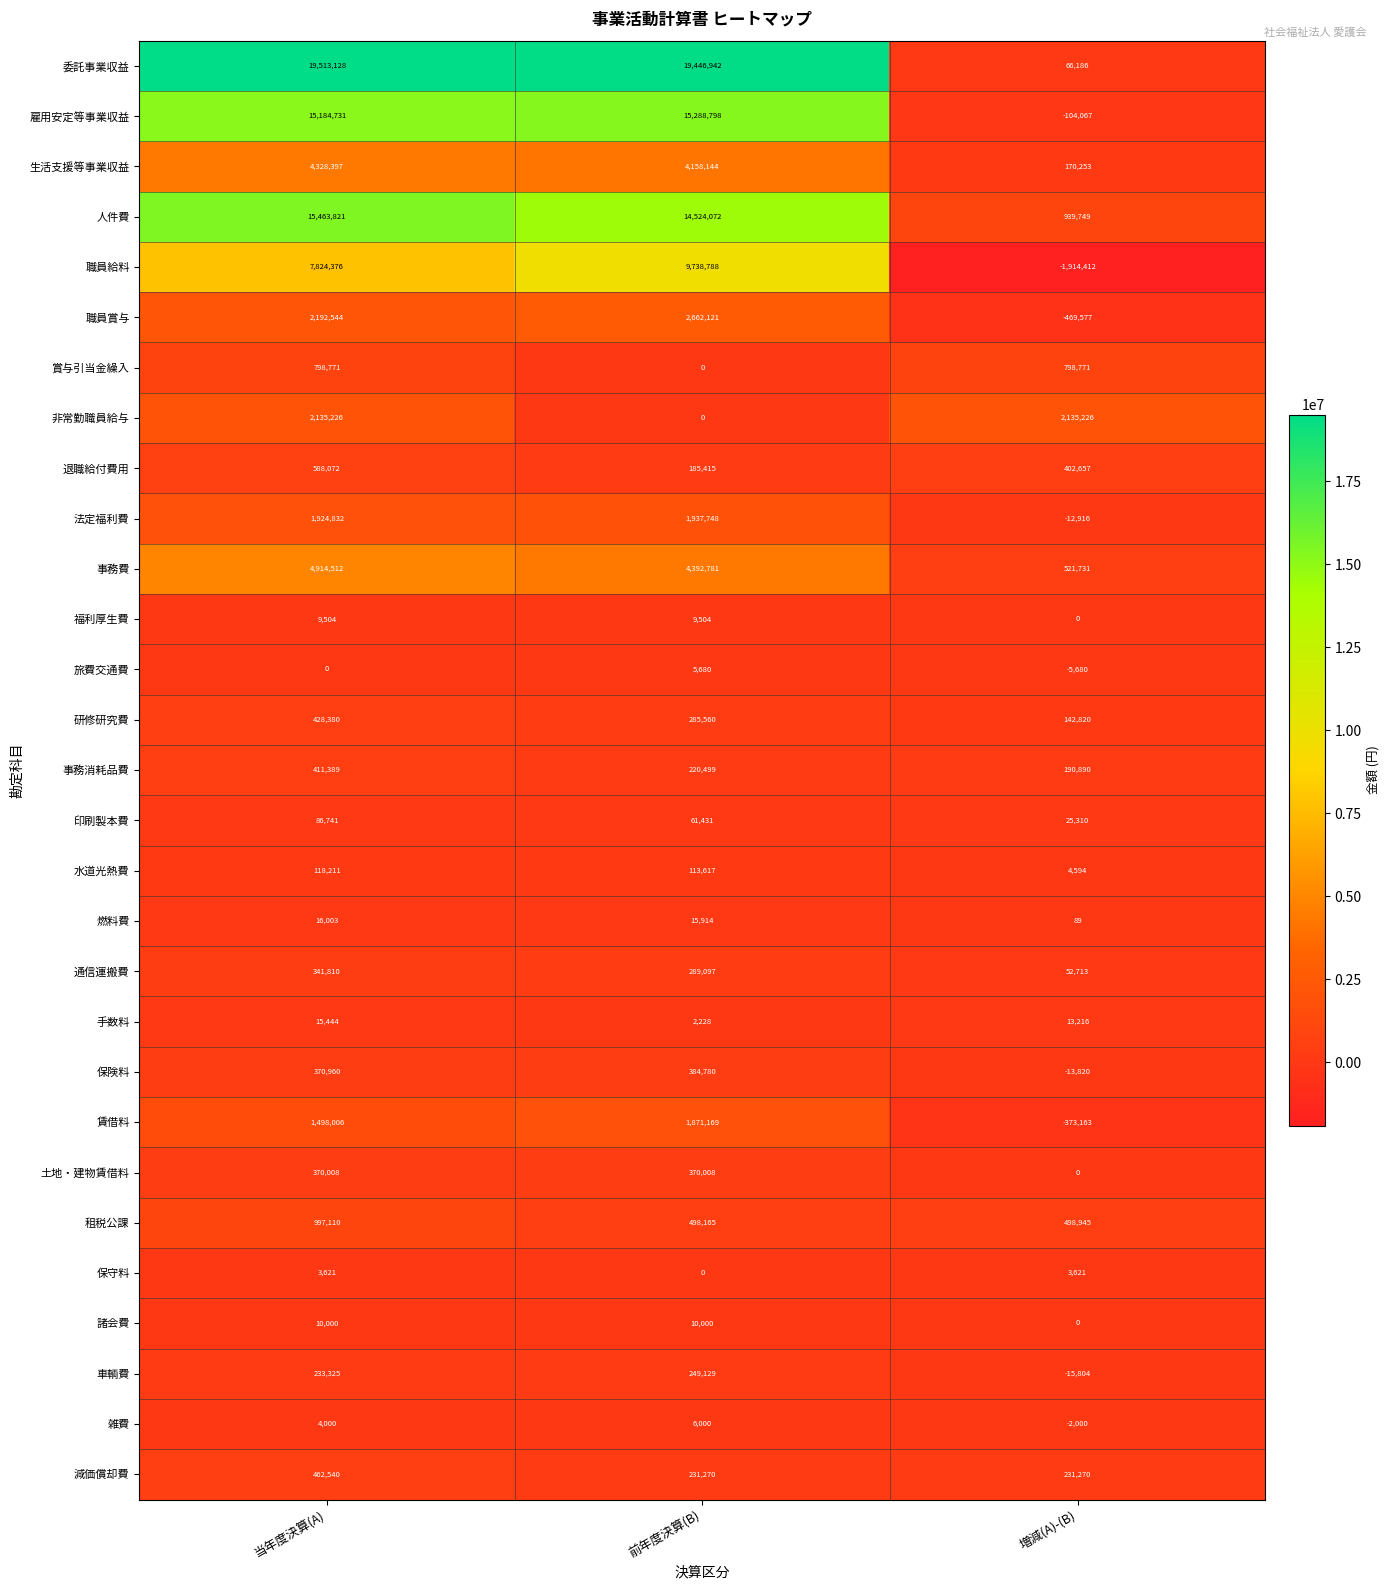

What is the maximum value shown in the chart?

19513128